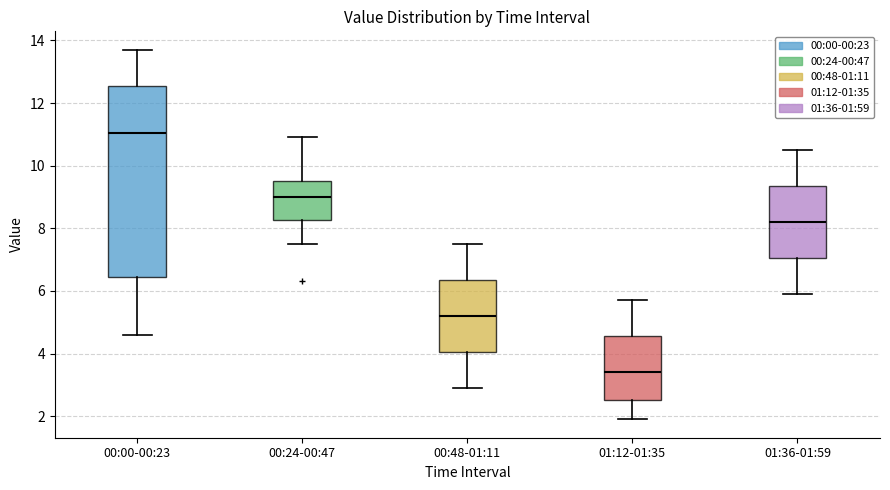

Reading left to right, transcribe this box plot: for each box, give where its median line is, the range the box spans, and where its two whiskers end, as read against the y-axis. The values are not printed on the chart, so give them approximately, as read against the axis.

00:00-00:23: median 11.0, box 6.4 to 12.6, whiskers 4.6 to 13.8
00:24-00:47: median 9.0, box 8.2 to 9.6, whiskers 7.6 to 11.0
00:48-01:11: median 5.2, box 4.0 to 6.4, whiskers 3.0 to 7.6
01:12-01:35: median 3.4, box 2.6 to 4.6, whiskers 2.0 to 5.8
01:36-01:59: median 8.2, box 7.0 to 9.4, whiskers 6.0 to 10.6